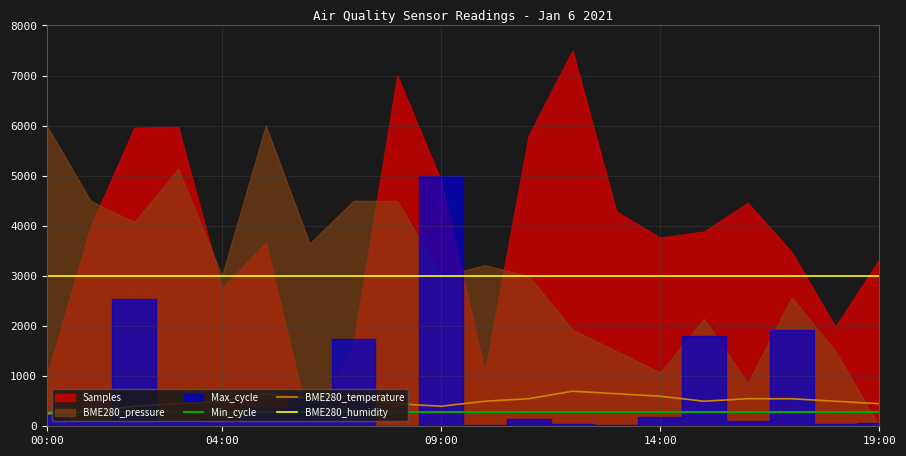

What is the label of the 8th point from the left?

7